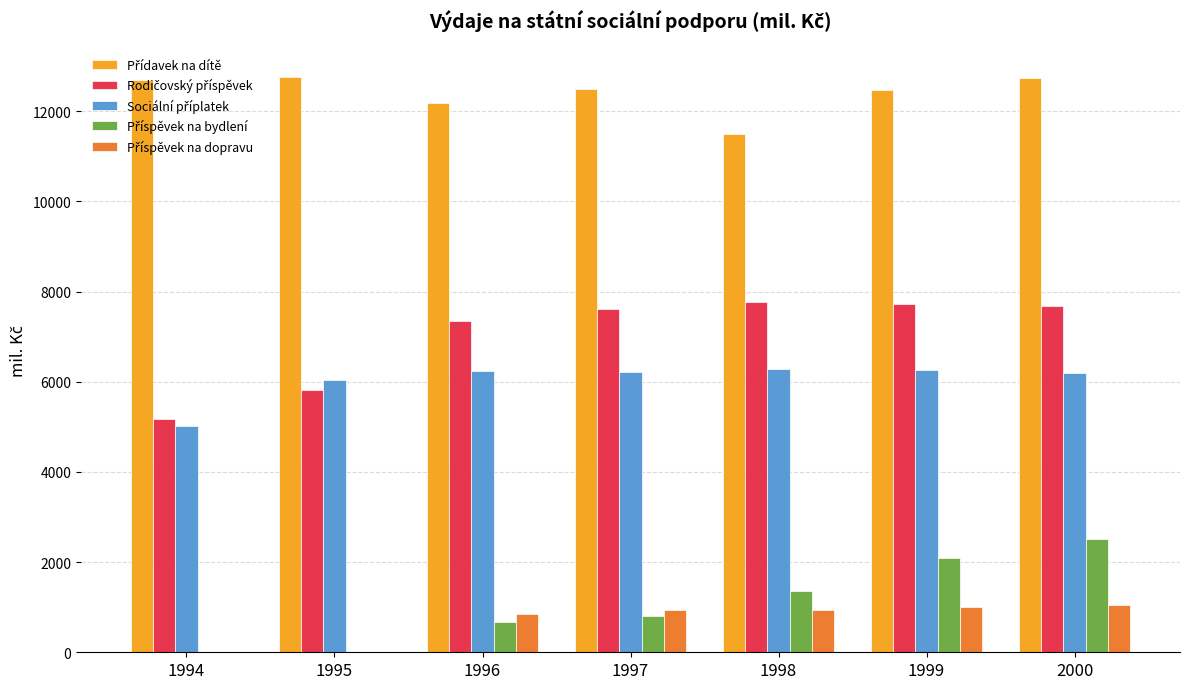

What is the total value across all series at 2000?

30201.0